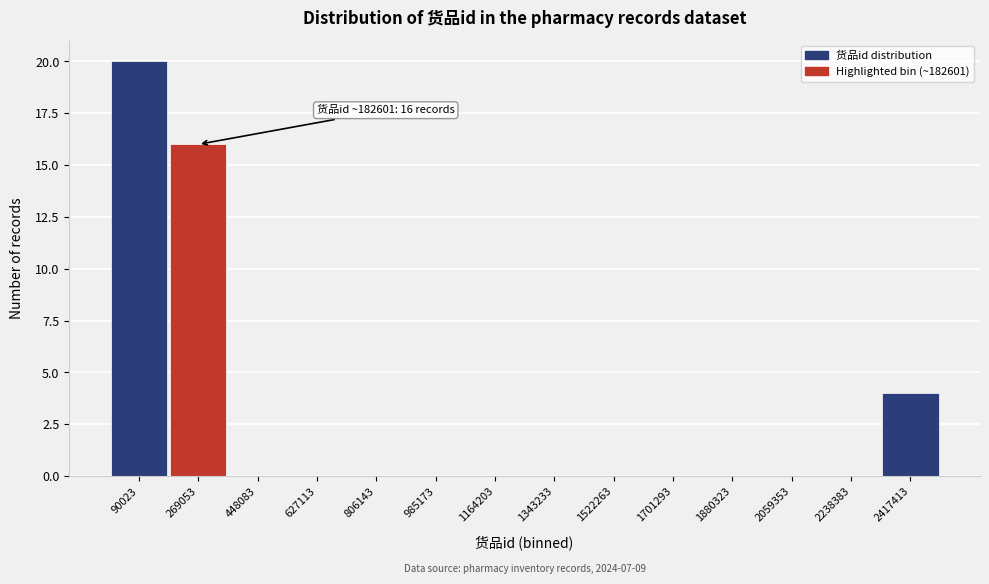

Which range on the x-axis has the tallest bar?

0 to 180000